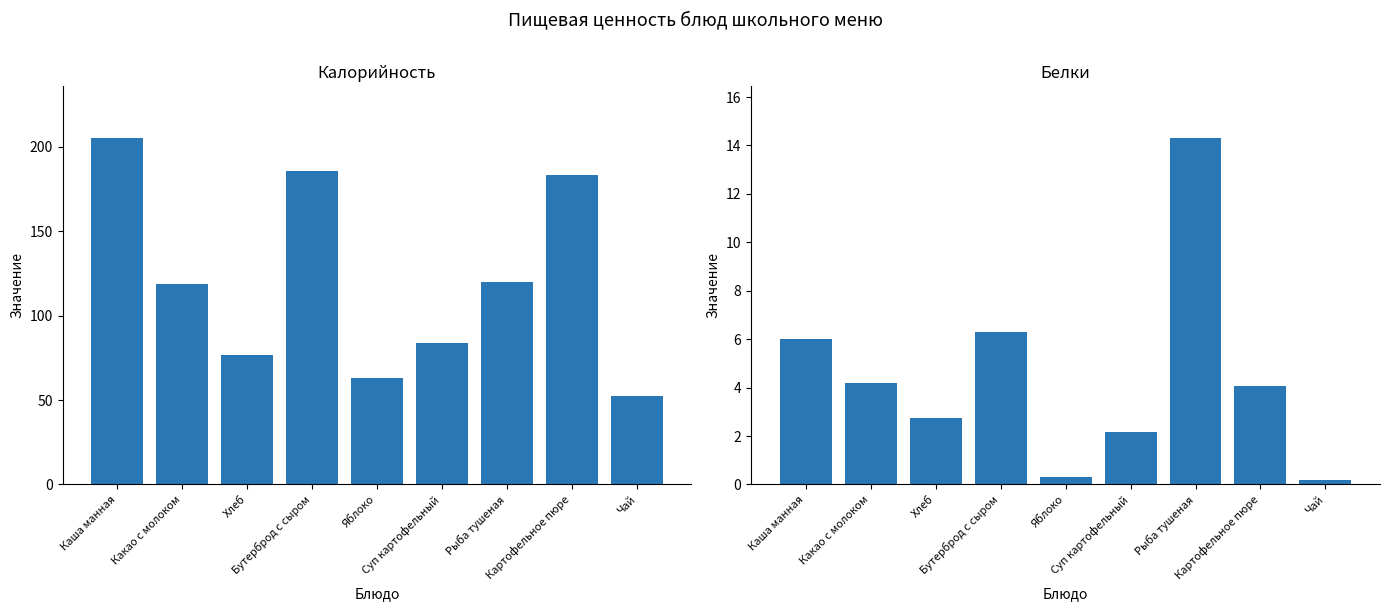

Between Хлеб and Рыба тушеная, which series saw the biggest shift?

Калорийность